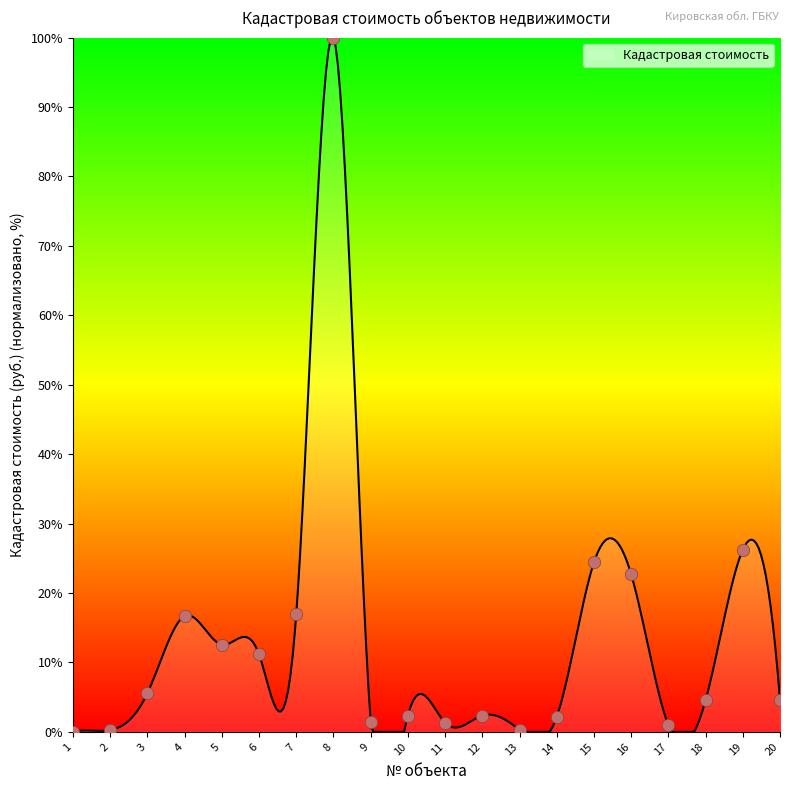

What is the change in value from 13 to 19?

+25.9